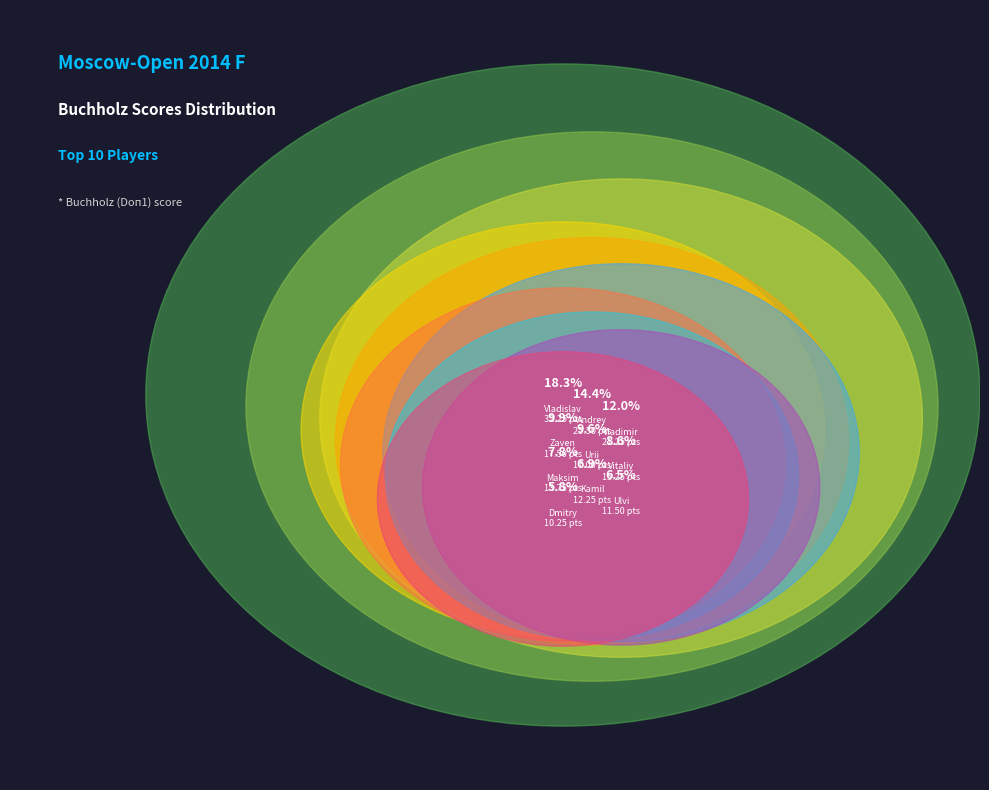

To the nearest percent, what percentage of the pie is Bajarani Ulvi?

7%